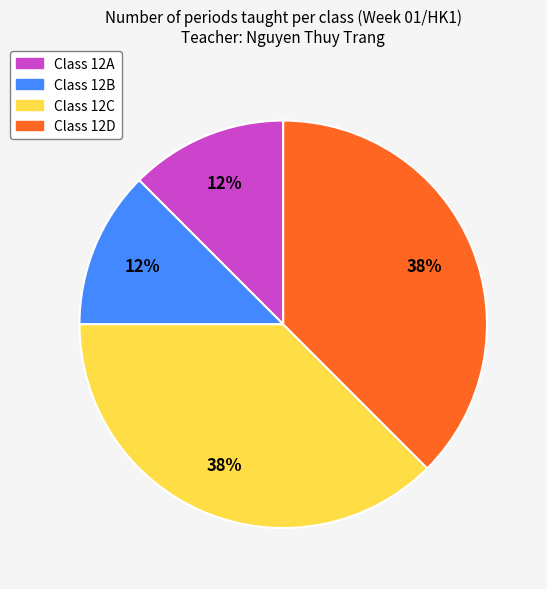

To the nearest percent, what is the average slice percentage?

25%